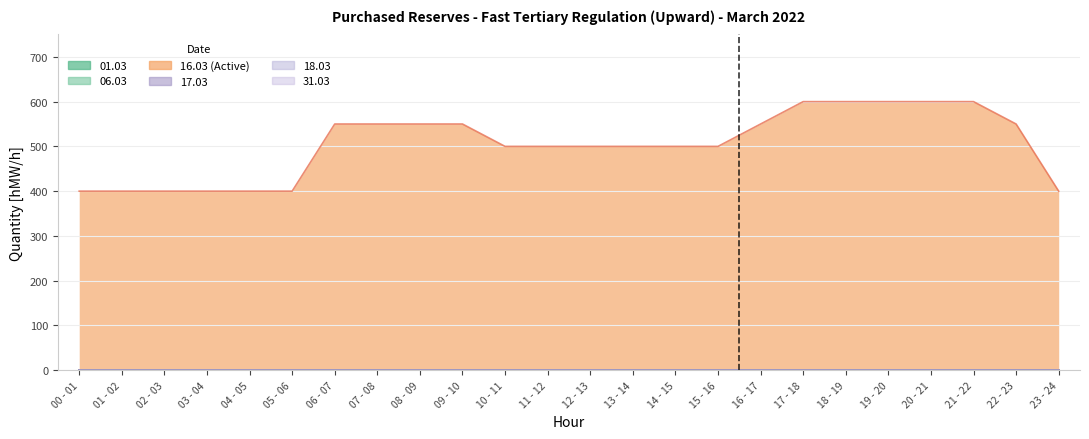

Which category has the highest value across all series?

17 - 18